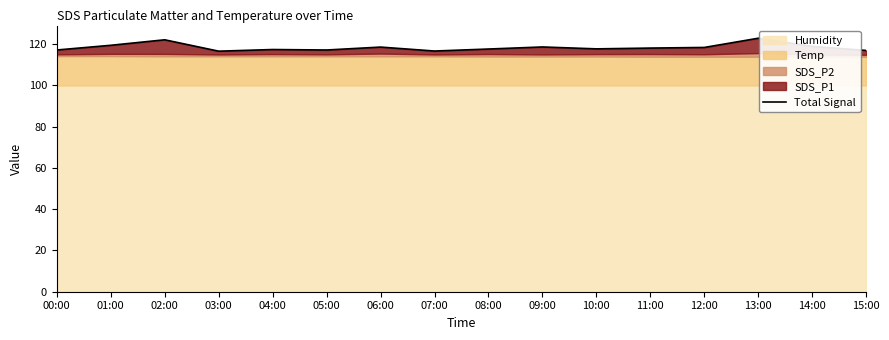

The value at 07:00 is 116.6. True or false?

True